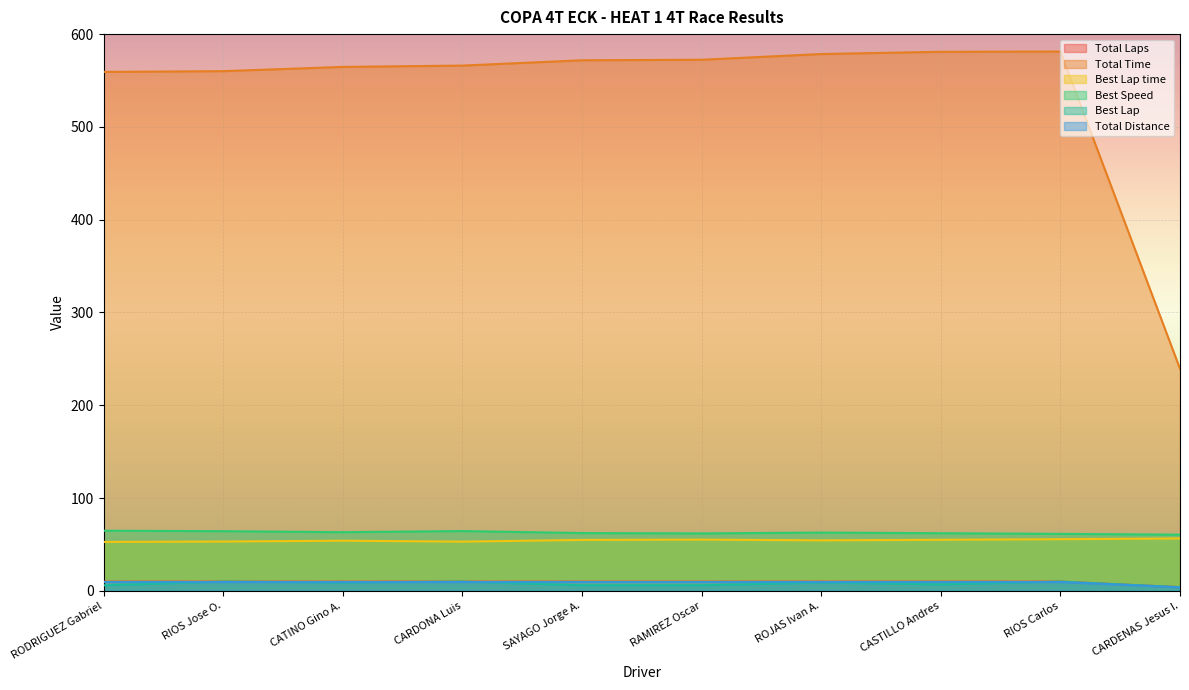

How many values in the Total Laps series are below 10?

1